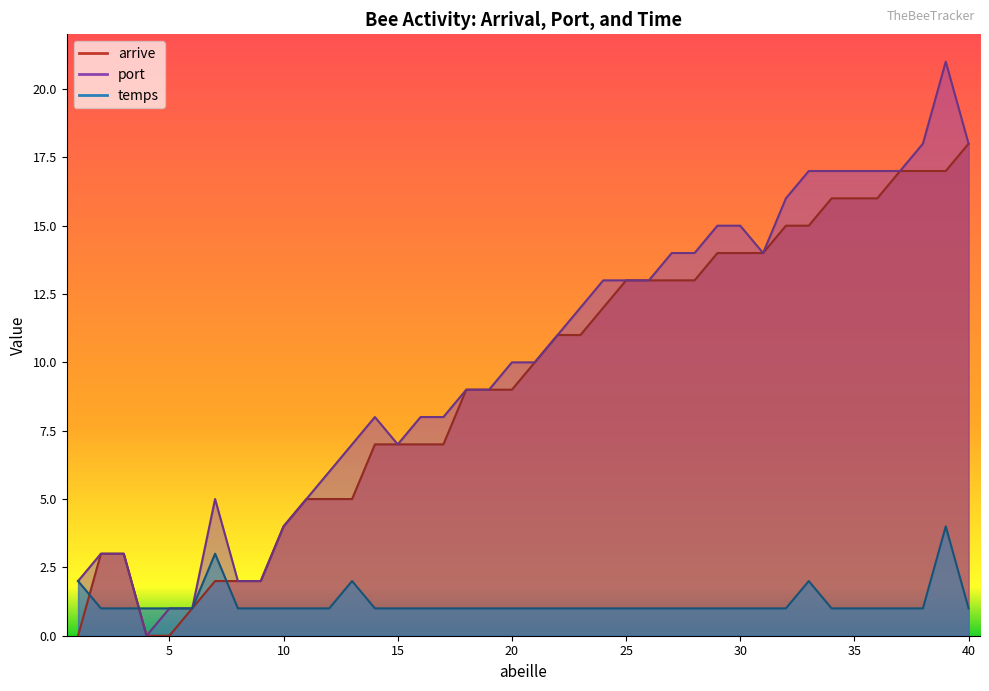

Which series has the largest total across all categories?

port